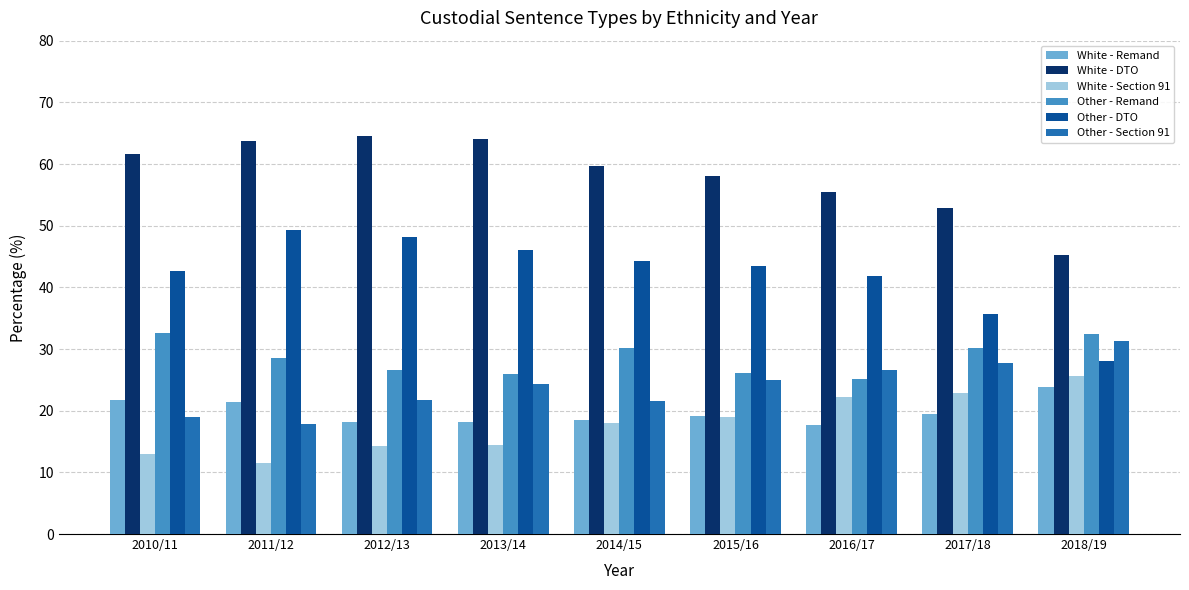

Which category has the highest value in the White - Remand series?

2018/19